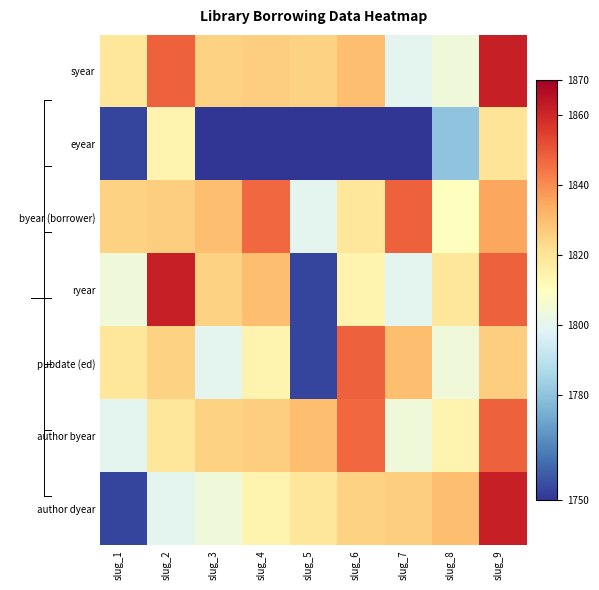

At how many categories does at least one series exceed 1689?

9